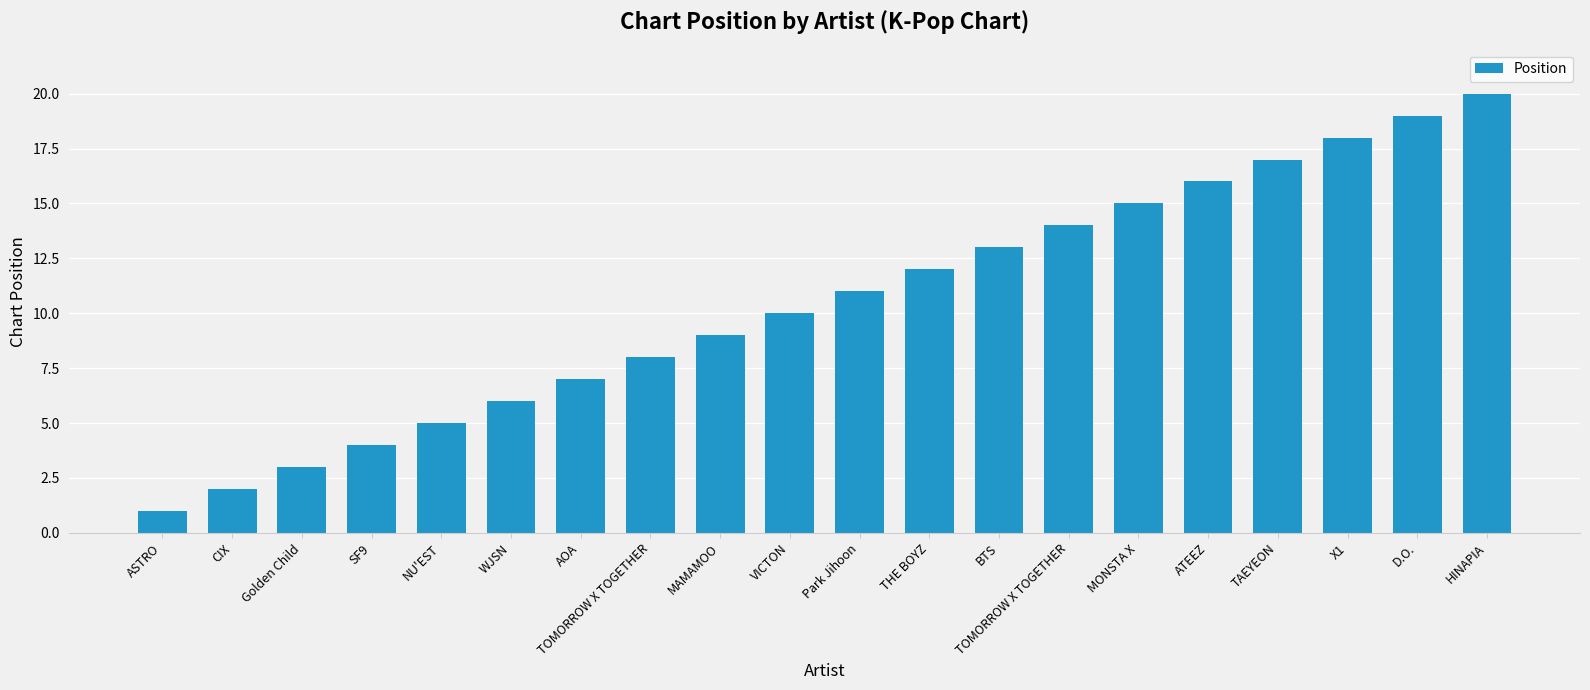

Rank the categories by value from lowest to highest.

ASTRO, CIX, Golden Child, SF9, NU'EST, WJSN, AOA, TOMORROW X TOGETHER, MAMAMOO, VICTON, Park Jihoon, THE BOYZ, BTS, TOMORROW X TOGETHER, MONSTA X, ATEEZ, TAEYEON, X1, D.O., HINAPIA